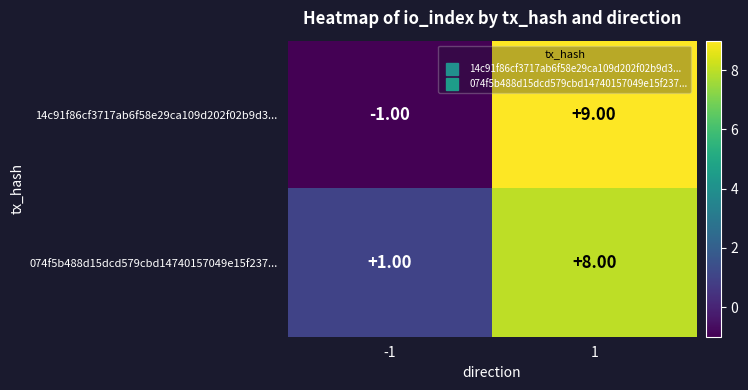

What is the sum of all 14c91f86cf3717ab6f58e29ca109d202f02b9d3... values?

8